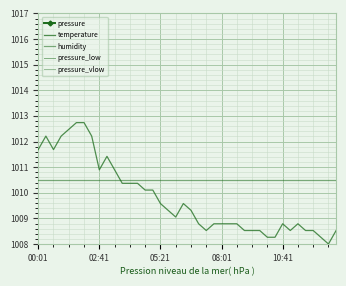

What position from the left is 5?

6